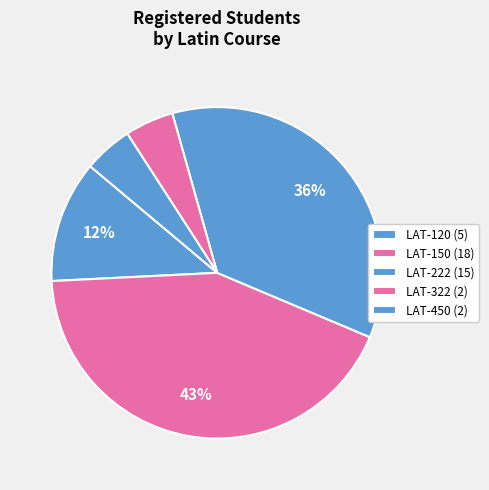

To the nearest percent, what portion does LAT-450 represent?

5%